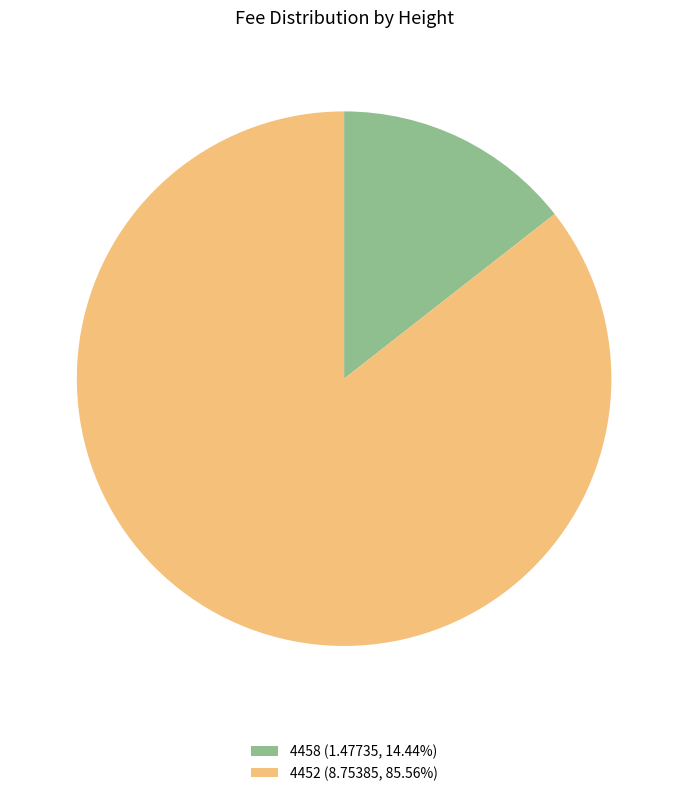

How many segments does this pie chart have?

2